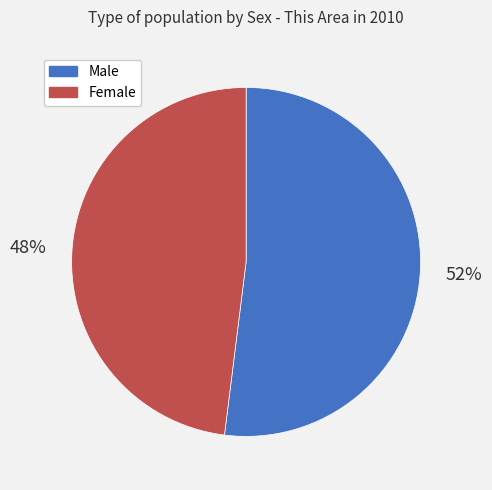

To the nearest percent, what is the difference between the Female and Male slice percentages?

4%